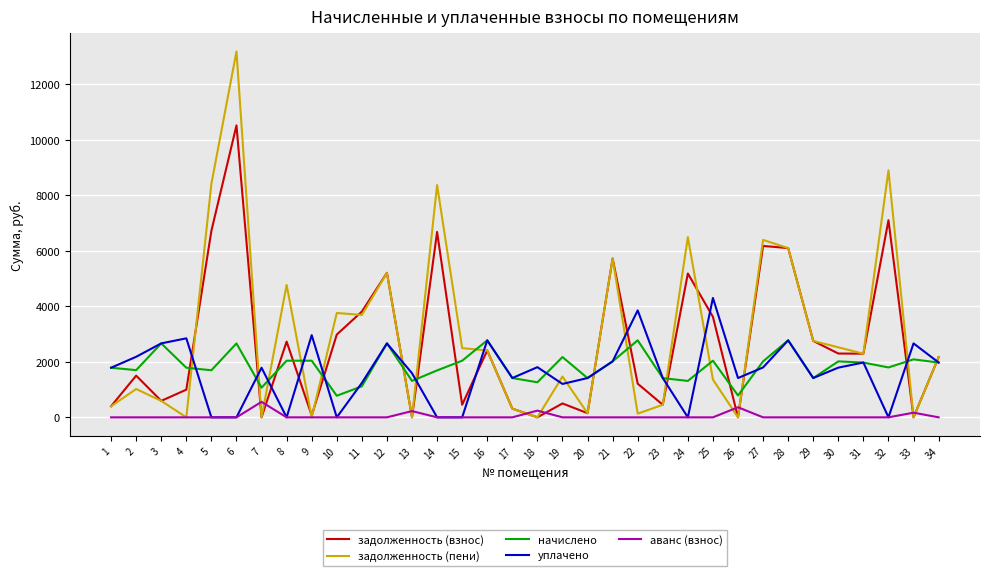

Does the chart display data point markers on the line(s)?

No